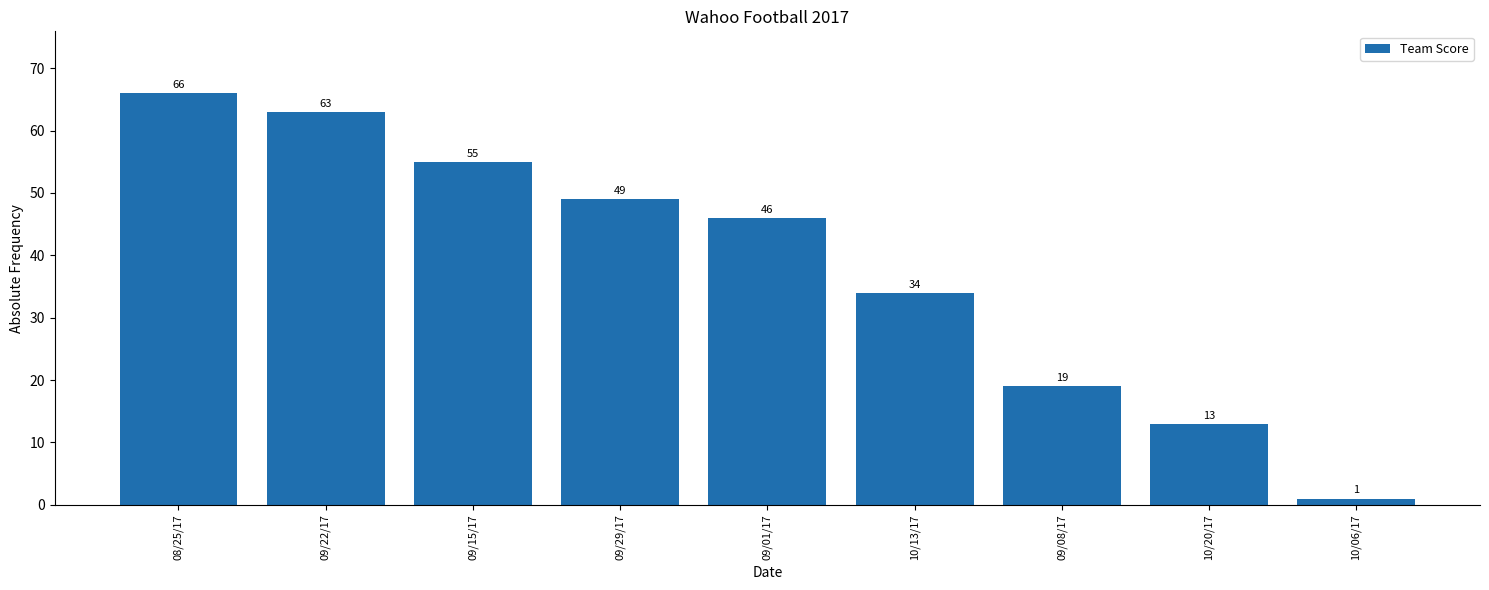

What is the difference between the values at 10/20/17 and 10/13/17?

21